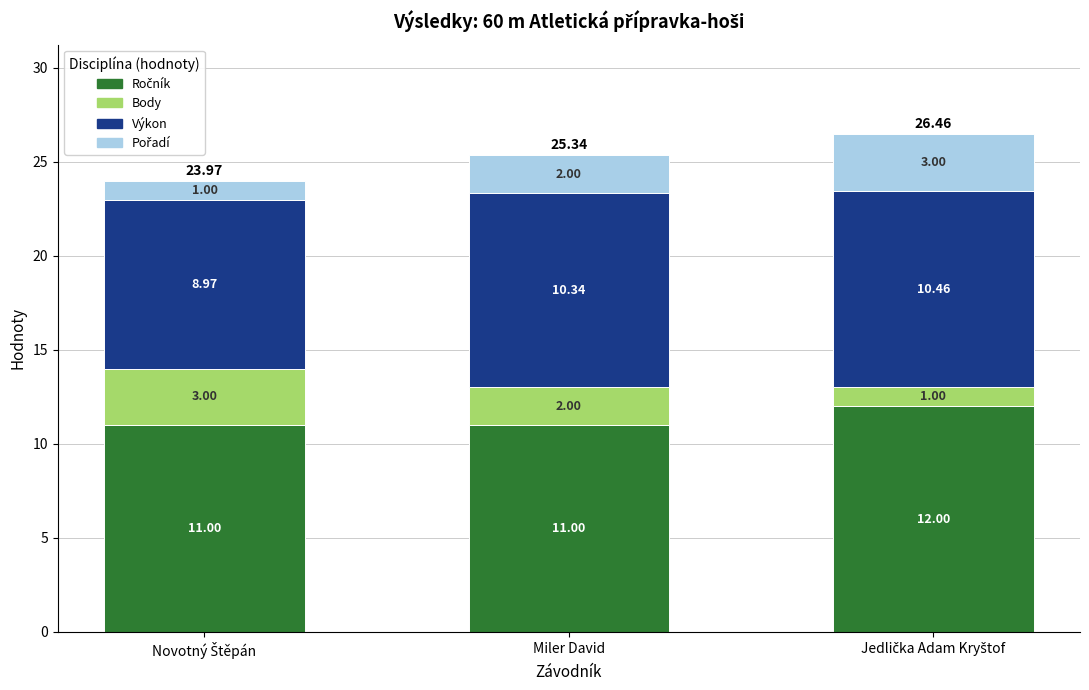

Does the chart contain any negative values?

No